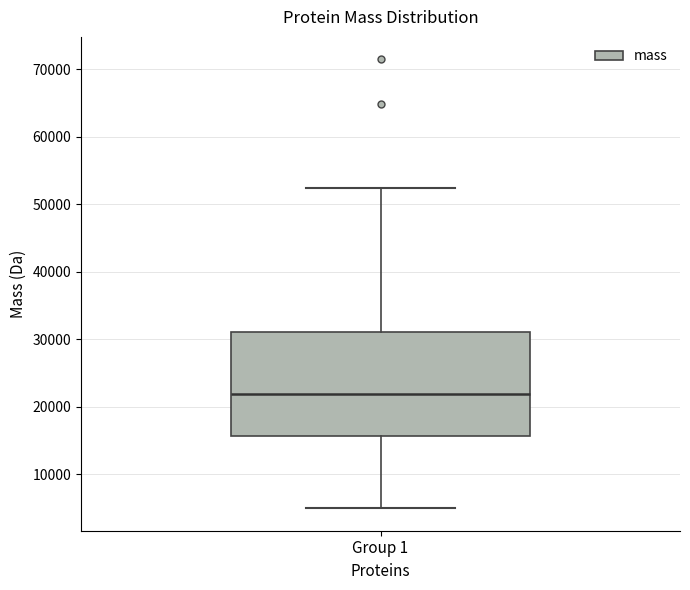

Transcribe this box plot: give where the median line is, the range the box spans, and where the two whiskers end, as read against the y-axis. The values are not printed on the chart, so give them approximately, as read against the axis.

median 22000, box 16000 to 31000, whiskers 5000 to 52000